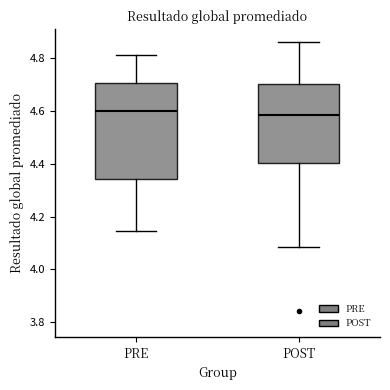

Reading left to right, transcribe this box plot: for each box, give where its median line is, the range the box spans, and where its two whiskers end, as read against the y-axis. The values are not printed on the chart, so give them approximately, as read against the axis.

PRE: median 4.60, box 4.34 to 4.70, whiskers 4.14 to 4.82
POST: median 4.58, box 4.40 to 4.70, whiskers 4.08 to 4.86